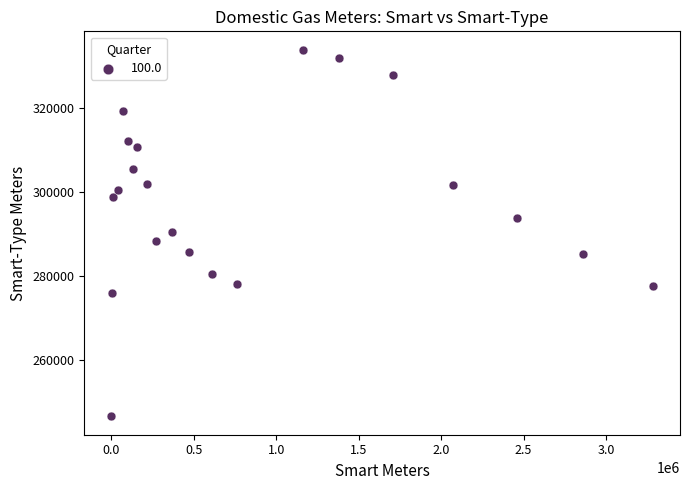

What is the range of X values (max minus min)?

3283995